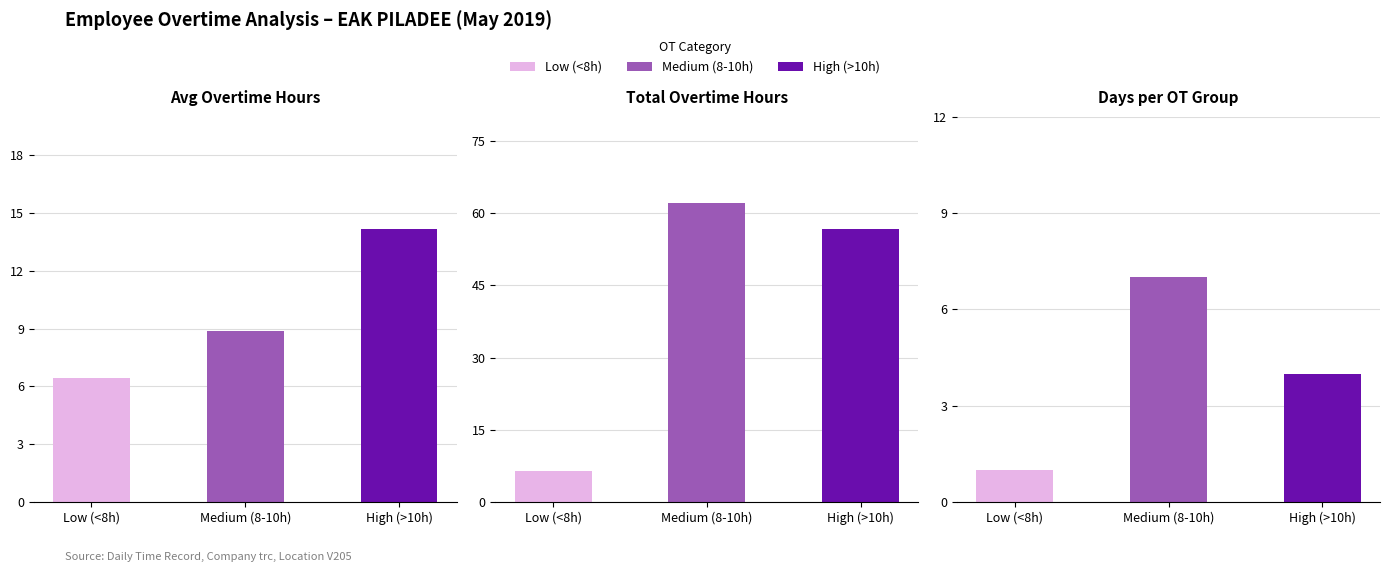

What is the difference between the highest and lowest values at High (>10h)?

52.6